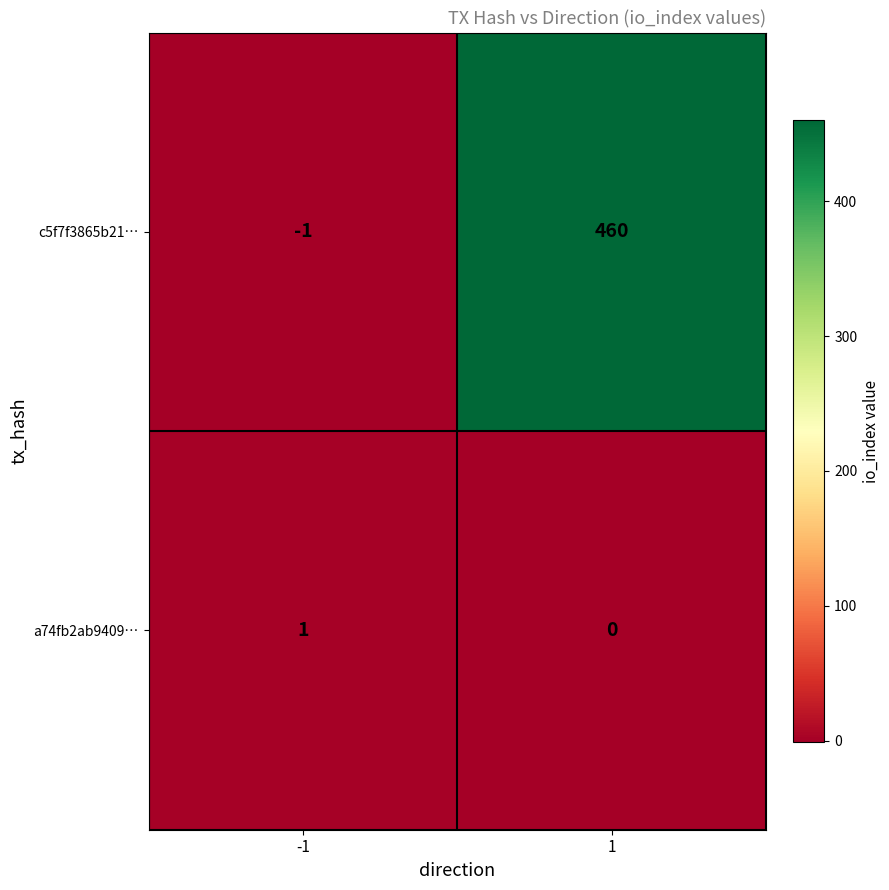

Reading left to right, what are all the values shown in this chart?

c5f7f3865b21…: -1=-1	1=460
a74fb2ab9409…: -1=1	1=0